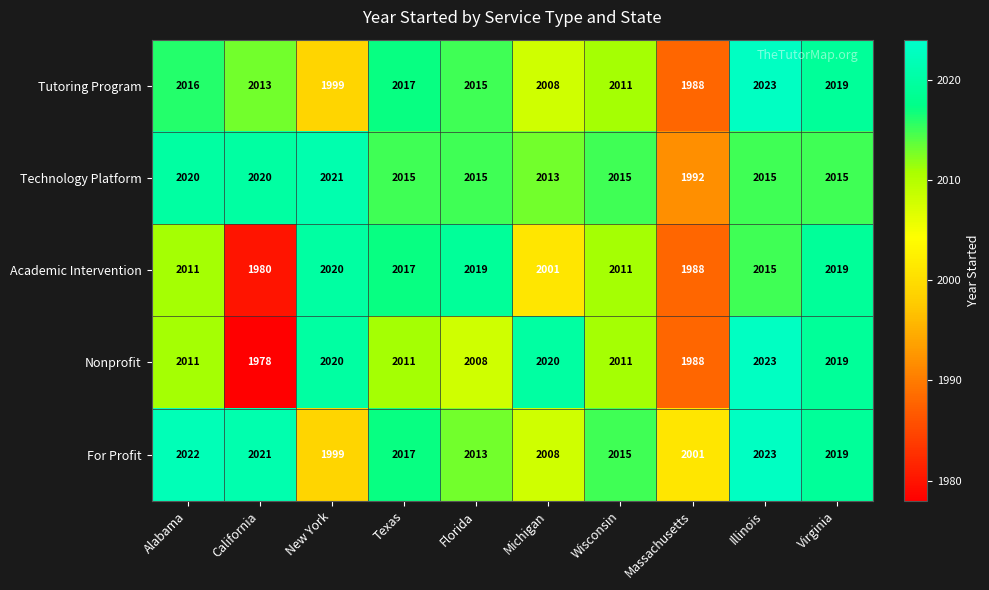

What is the sum of all Nonprofit values?

20089